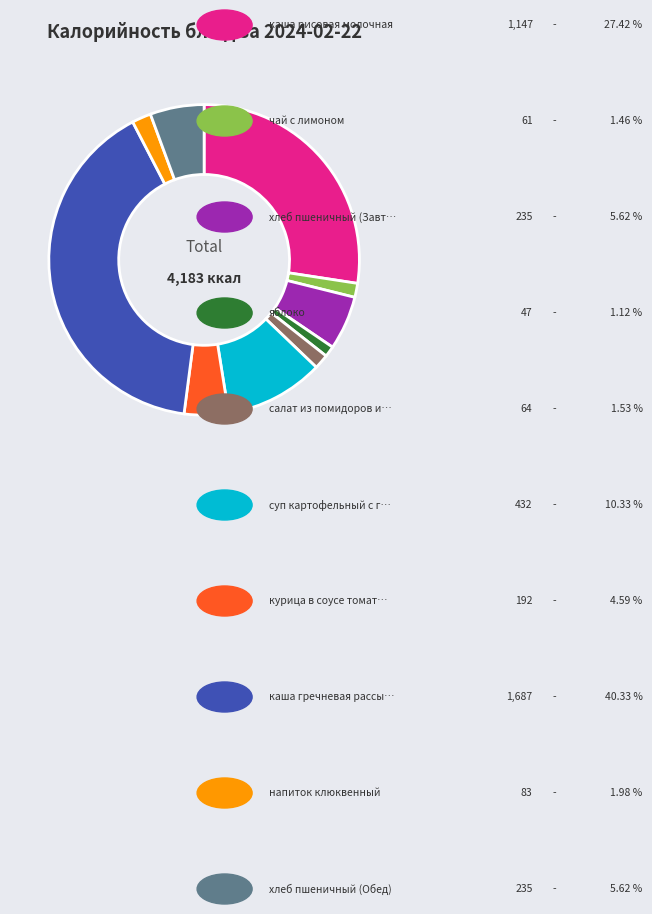

Is there a majority slice in this chart?

No